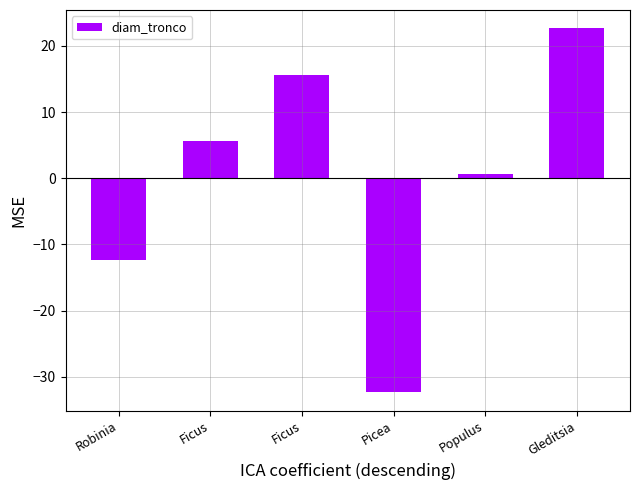

Does the chart contain any negative values?

Yes